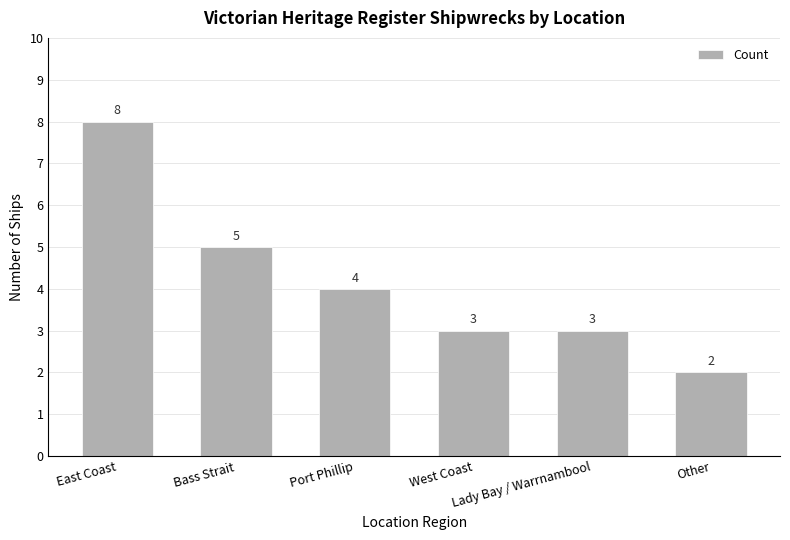

How many distinct data groups are displayed?

1